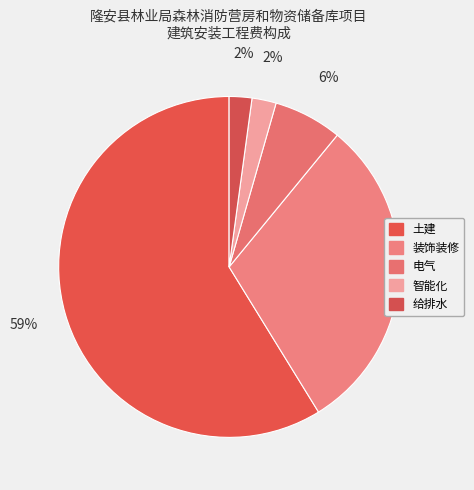

What percentage is the 装饰装修 slice, to the nearest percent?

30%